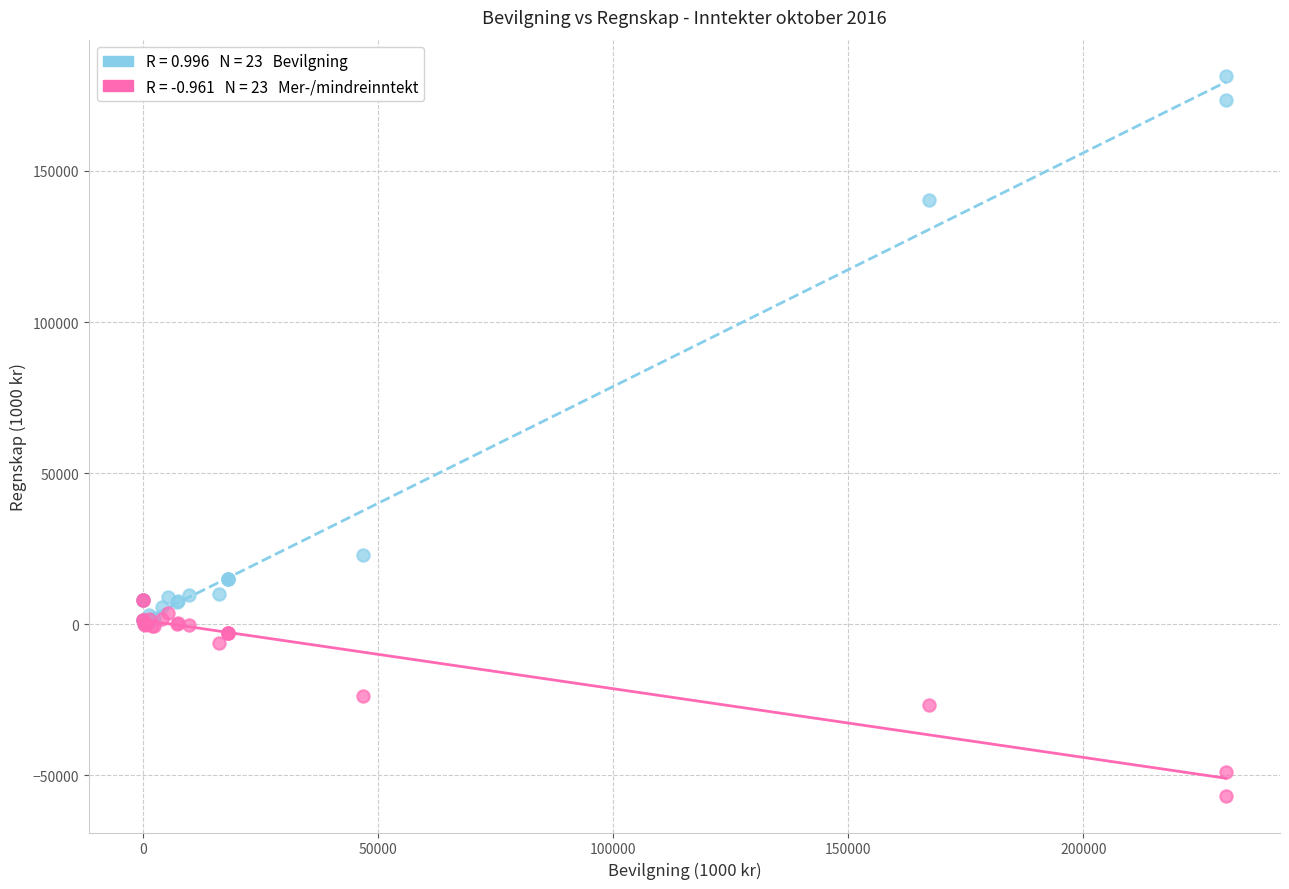

Across all series, what Y value is closest to 62275?

22876.8